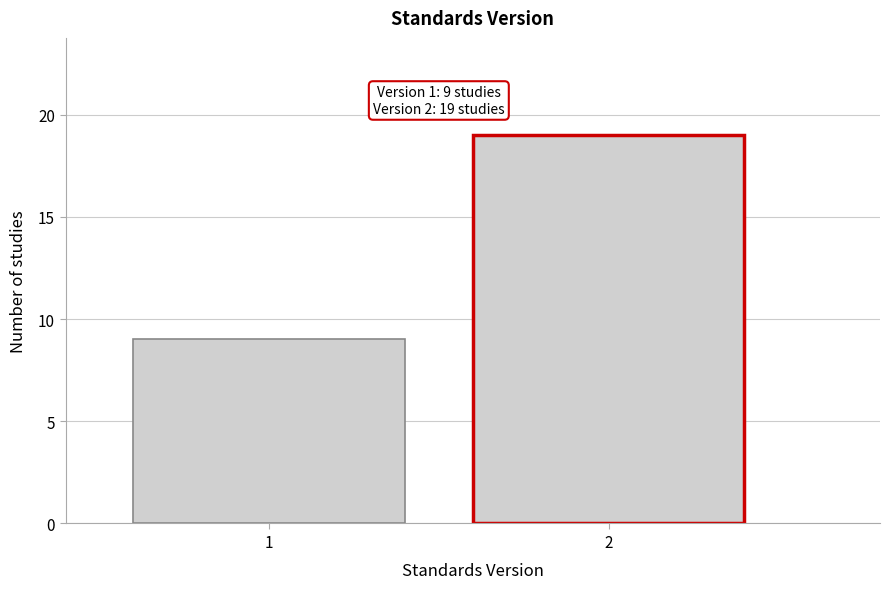

Reading left to right, extract all data points from this chart.

9	19